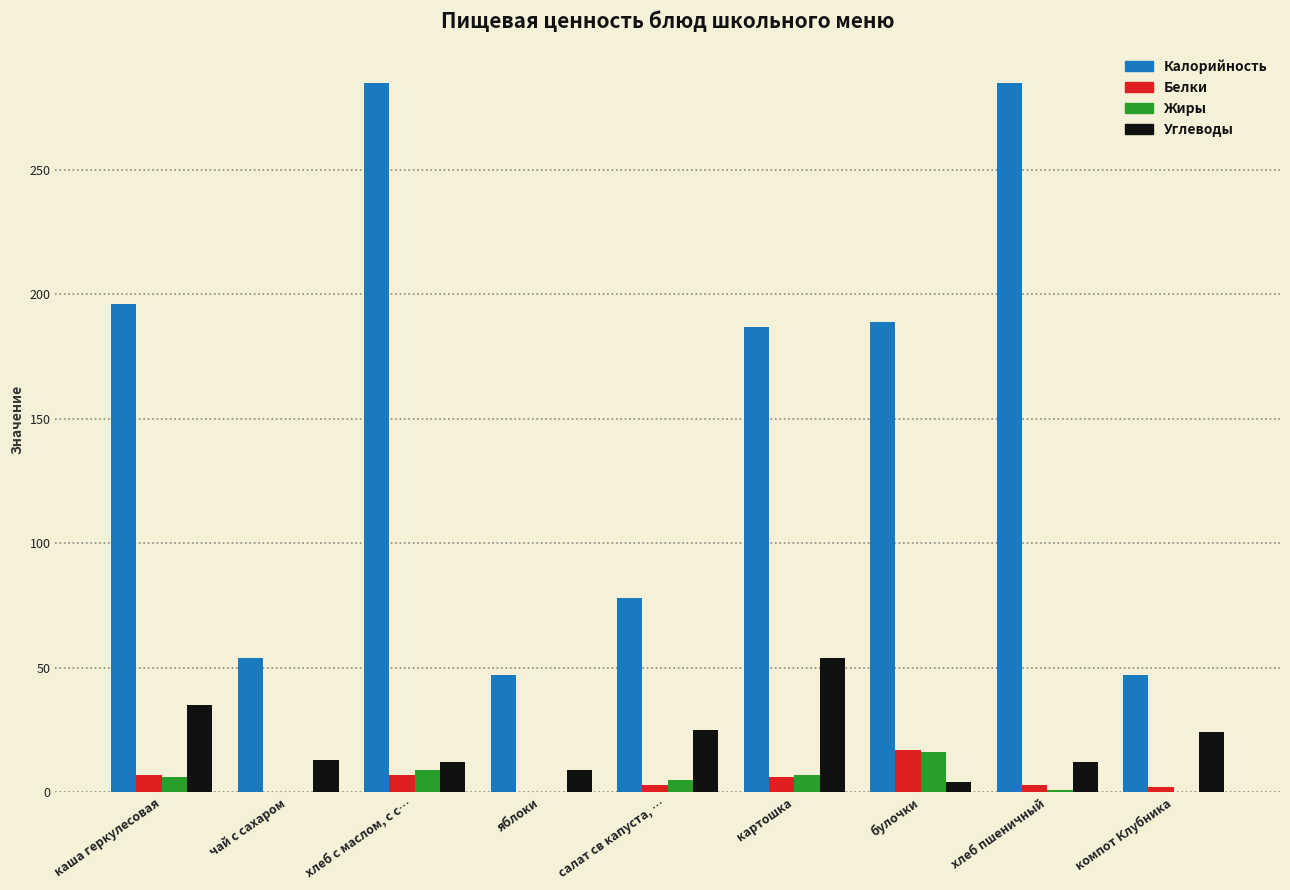

Is the value of Углеводы at булочки greater than the value of Калорийность at хлеб пшеничный?

No